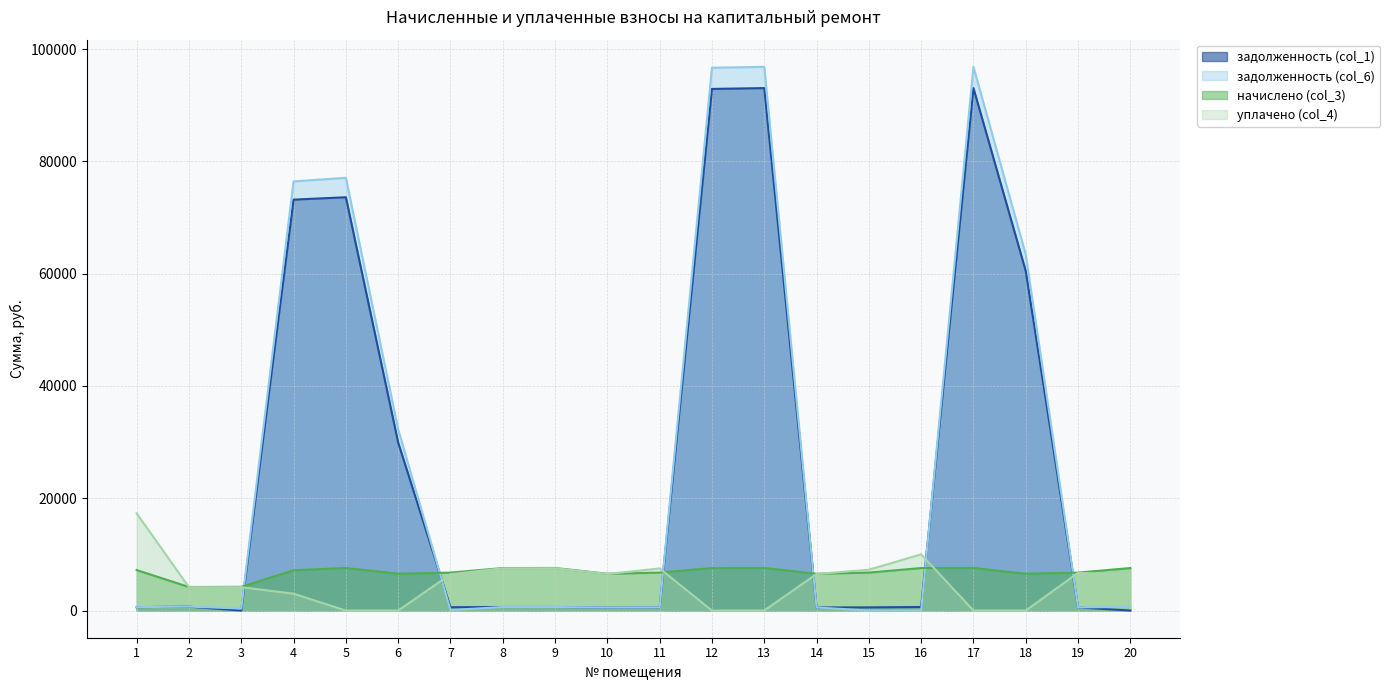

Which series has the widest spread of values?

задолженность (col_6)